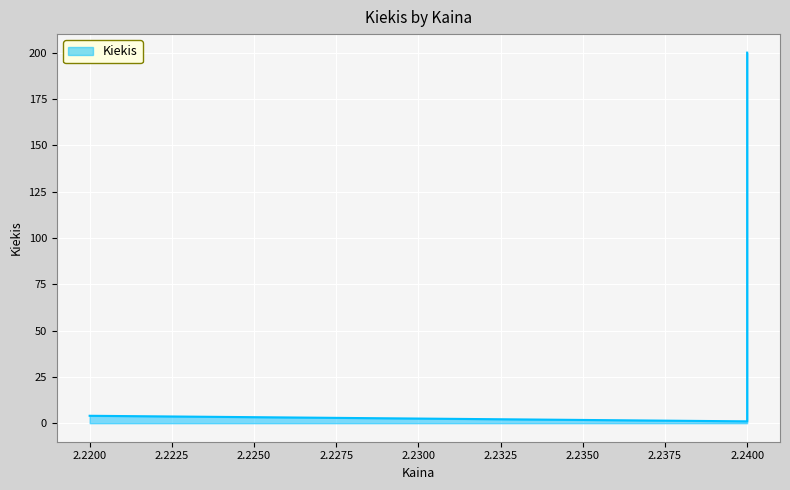

What is the smallest value displayed?

1